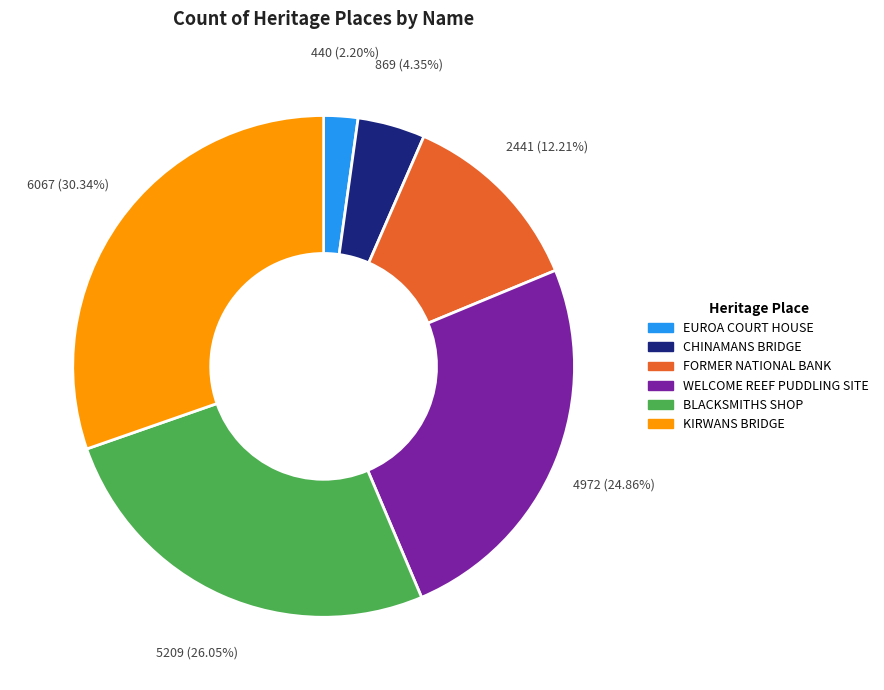

Does EUROA COURT HOUSE represent more than half of the total?

No